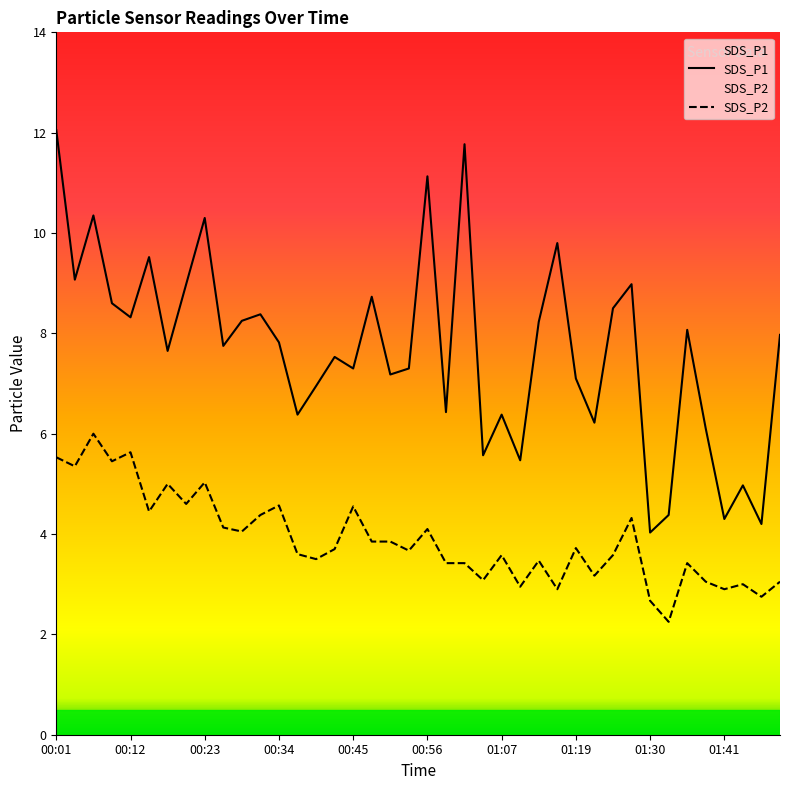

Where is the first local maximum for SDS_P2?

00:07